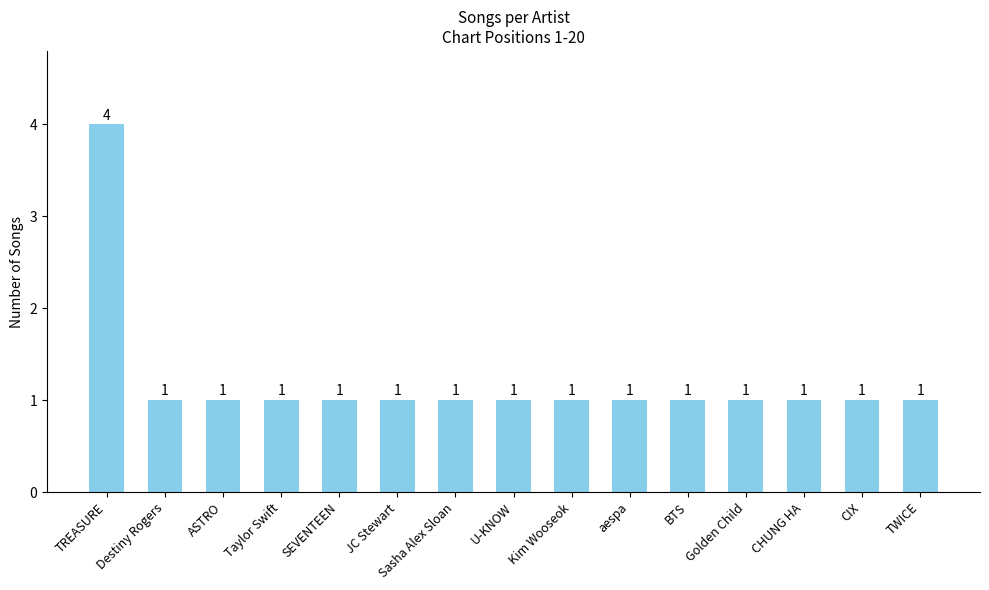

True or false: the data shows 2 at Sasha Alex Sloan.

False